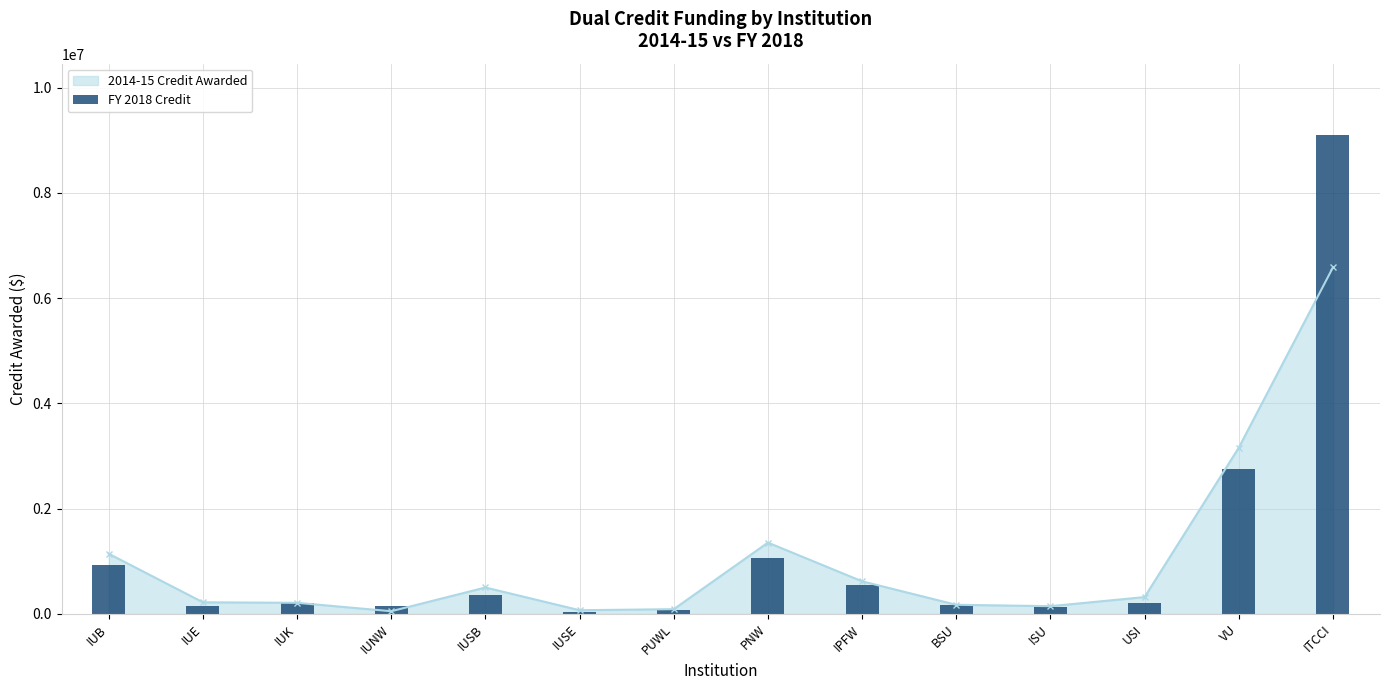

True or false: the data shows 1069530 at PNW.

True